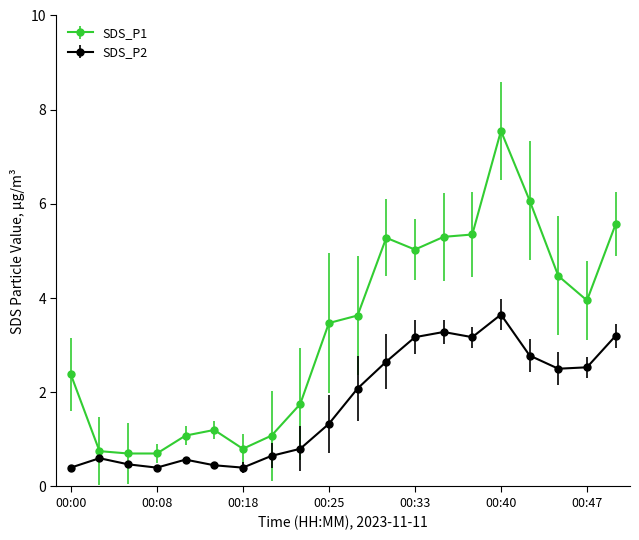

Which series has the widest spread of values?

SDS_P1